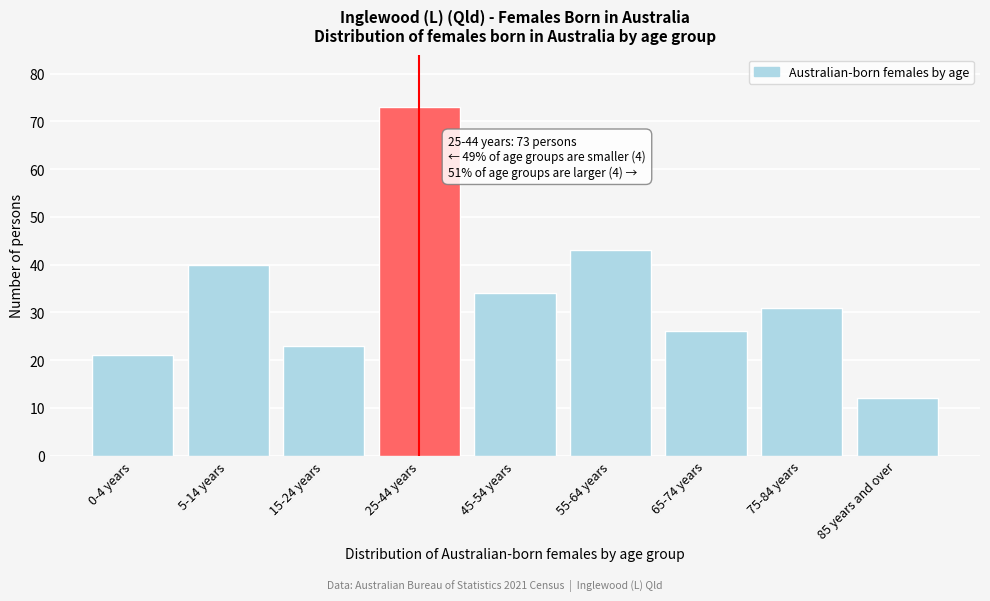

Reading right to left, list all the values displayed in this chart.

85 years and over=12	75-84 years=31	65-74 years=26	55-64 years=43	45-54 years=34	25-44 years=73	15-24 years=23	5-14 years=40	0-4 years=21